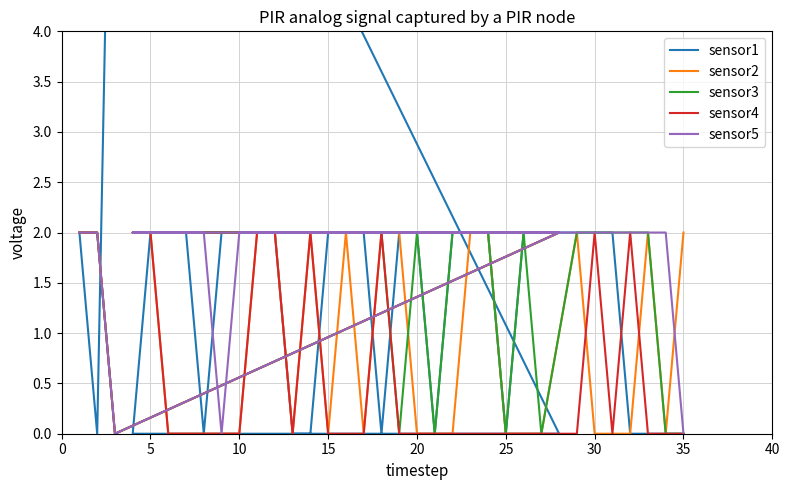

True or false: sensor4 and sensor1 cross at least once.

True